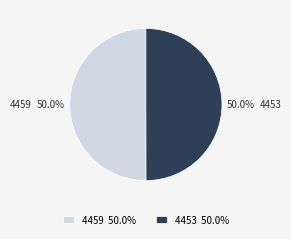

Approximately how many times larger is the value at 4453 compared to 4459?

1.0